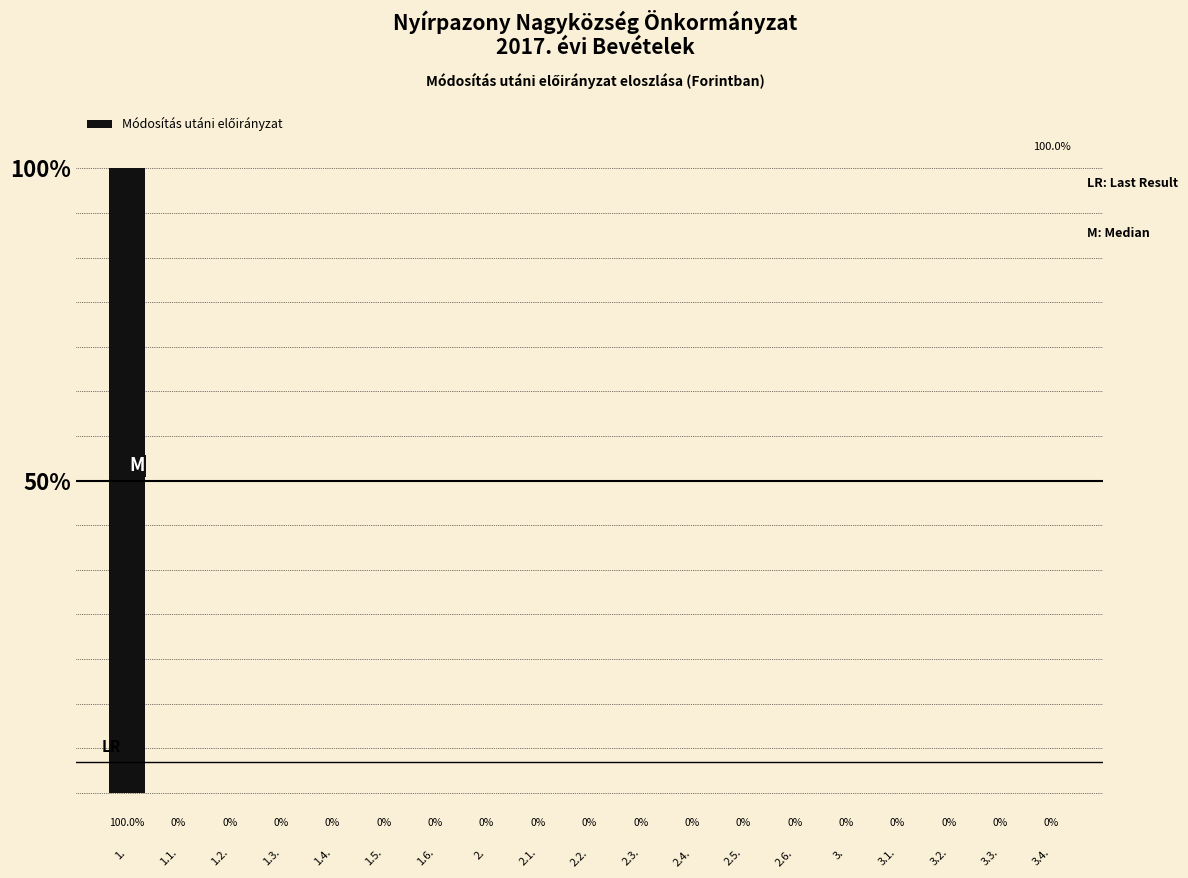

Reading left to right, list all the values displayed in this chart.

1.=100	1.1.=0	1.2.=0	1.3.=0	1.4.=0	1.5.=0	1.6.=0	2.=0	2.1.=0	2.2.=0	2.3.=0	2.4.=0	2.5.=0	2.6.=0	3.=0	3.1.=0	3.2.=0	3.3.=0	3.4.=0